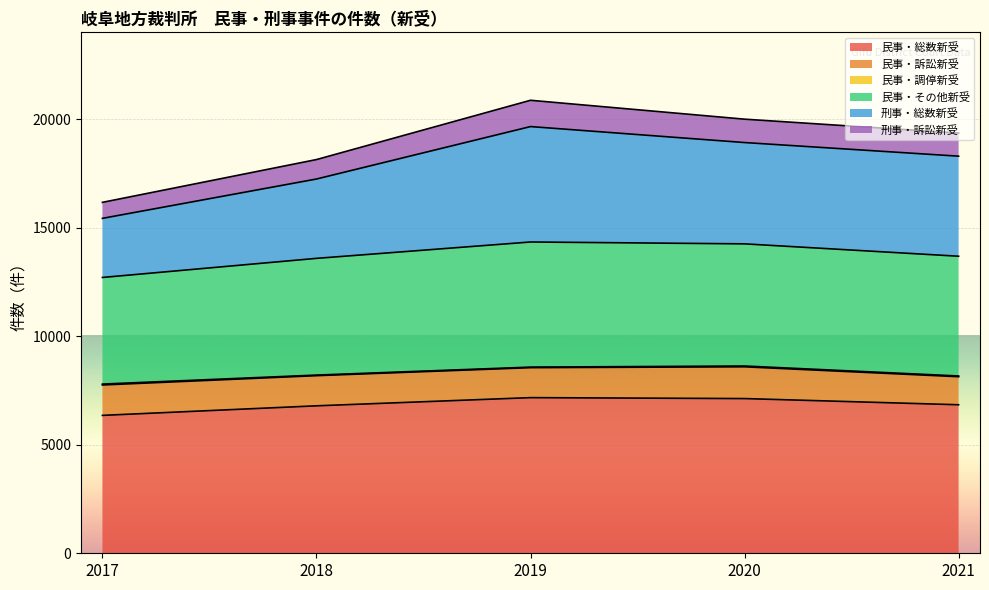

Which series changed the most between 2017 and 2021?

刑事・総数新受